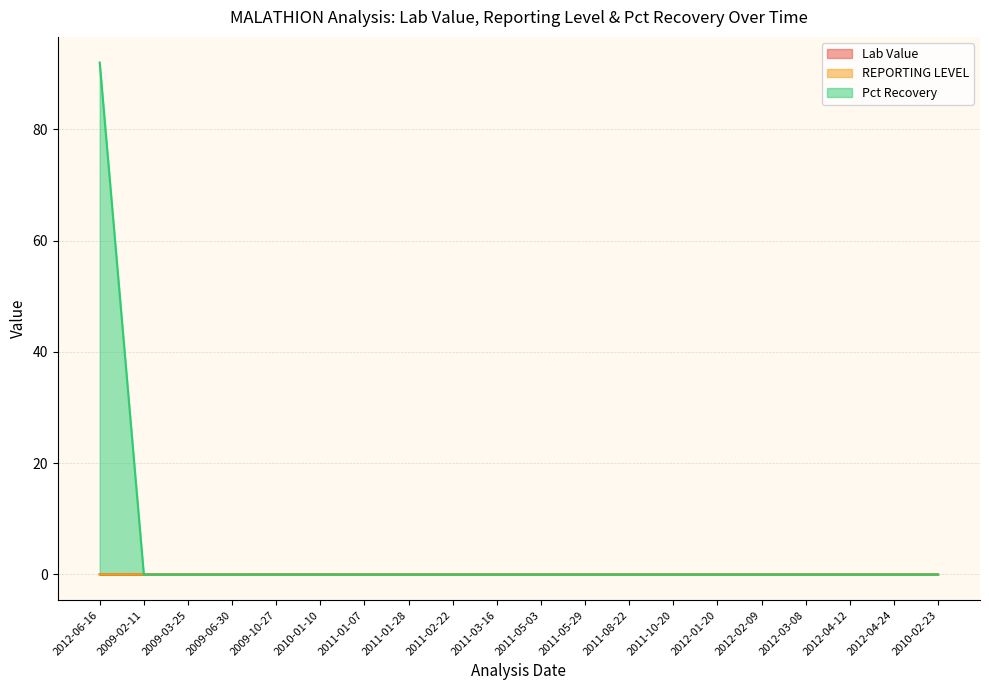

Is it true that Lab Value equals 0.0 at 2012-03-08?

True